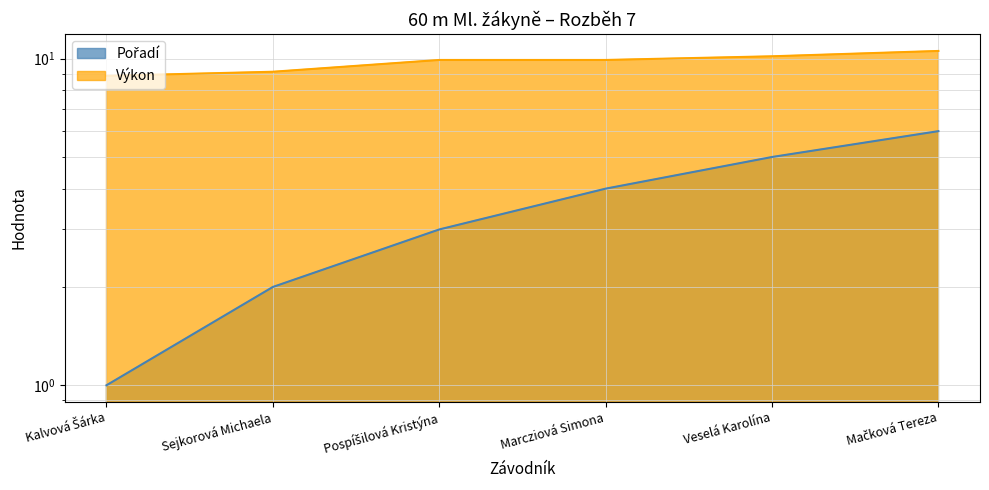

Rank the series at Pospíšilová Kristýna from lowest to highest value.

Pořadí, Výkon